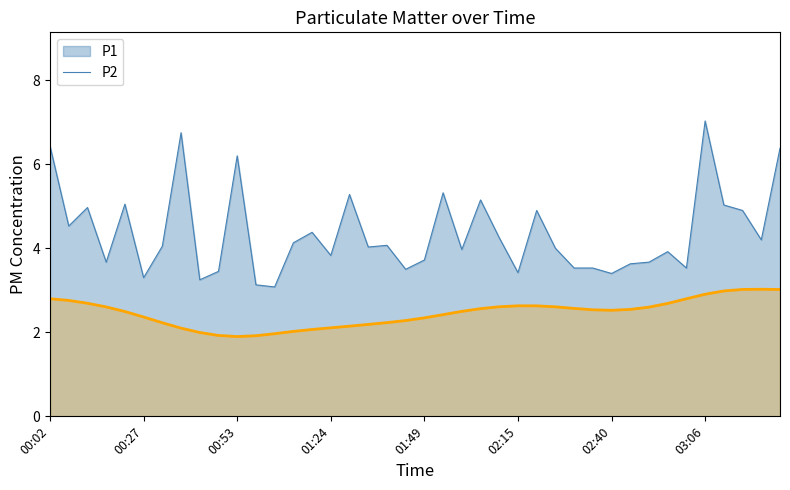

What position from the left is 02:30?

29